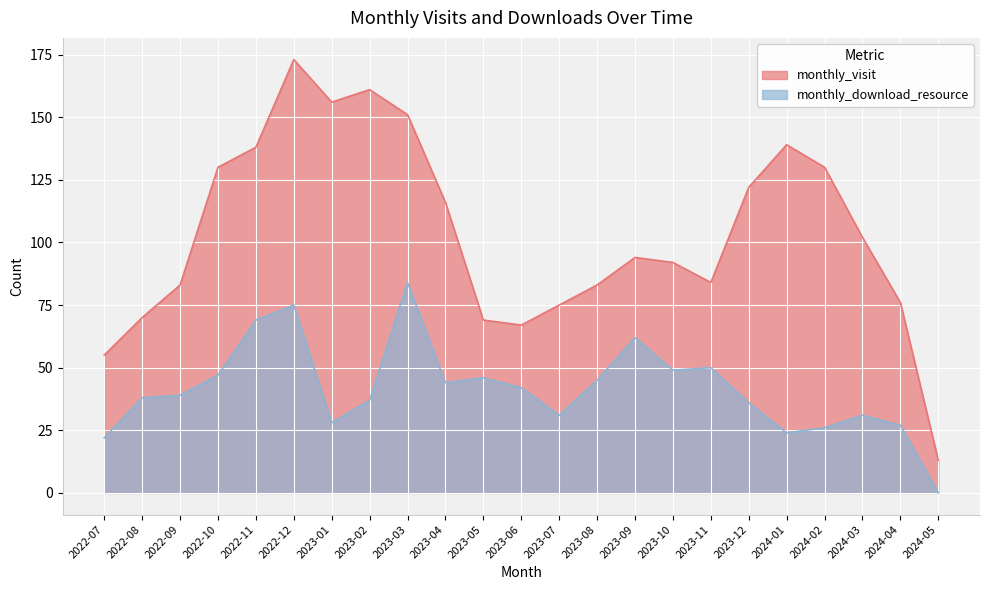

The monthly_visit series shows 156 at 2023-01. True or false?

True